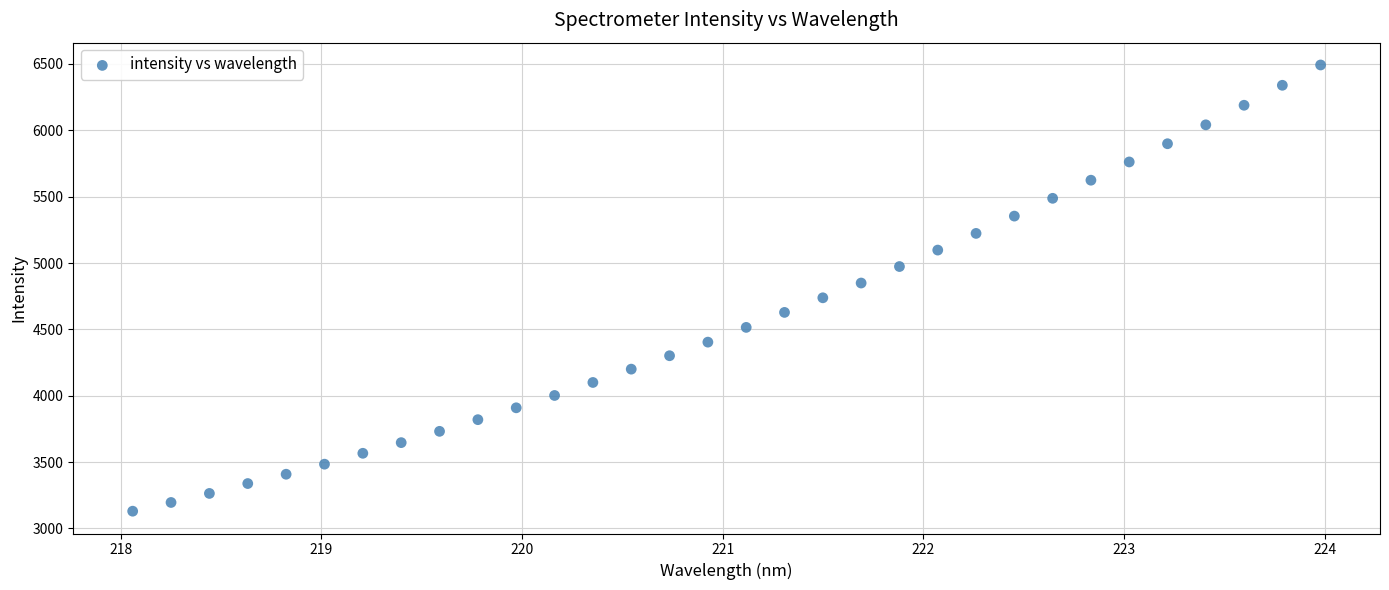

What is the range of Y values (max minus min)?

3362.7